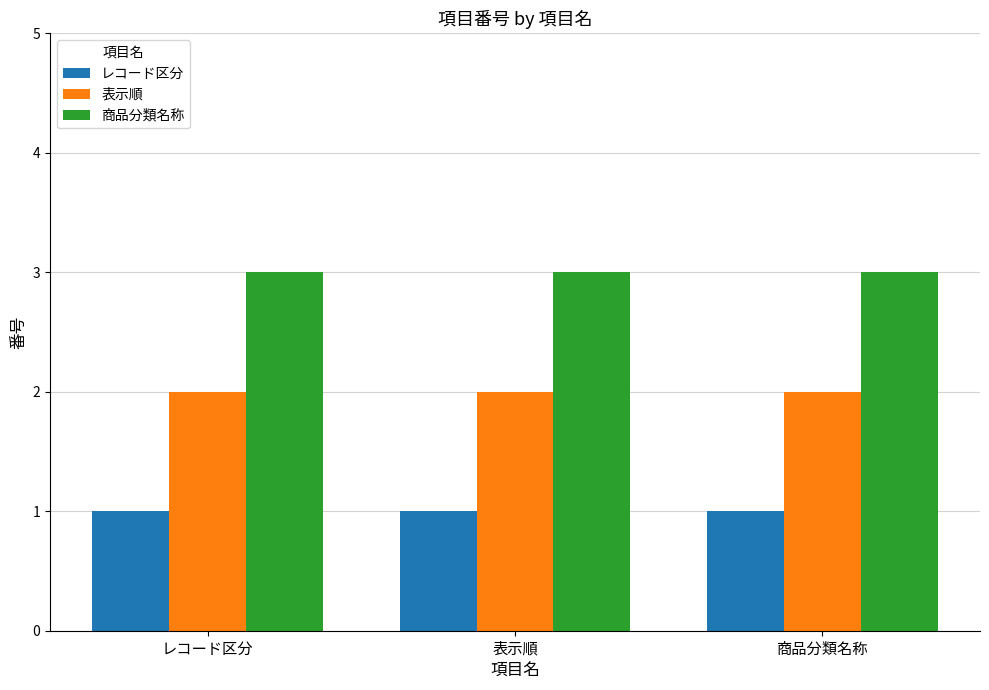

Rank the series at 表示順 from highest to lowest value.

商品分類名称, 表示順, レコード区分